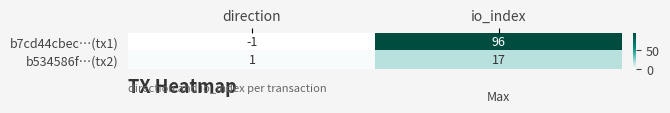

What is the difference between the highest and lowest values at direction?

2